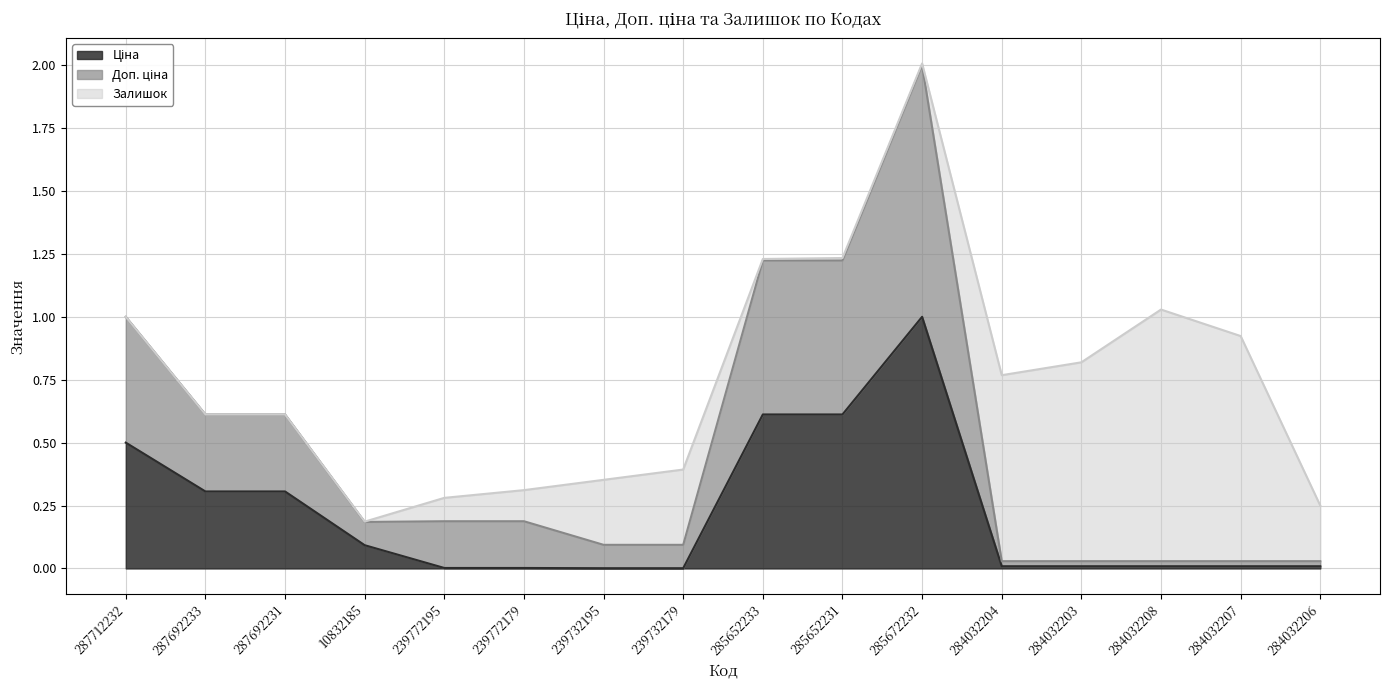

At which label is Ціна closest to 0?

239732195